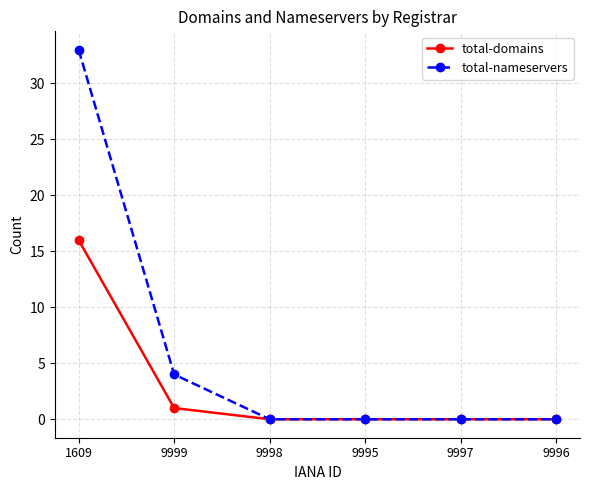

How many total-nameservers values are between 0 and 4?

5